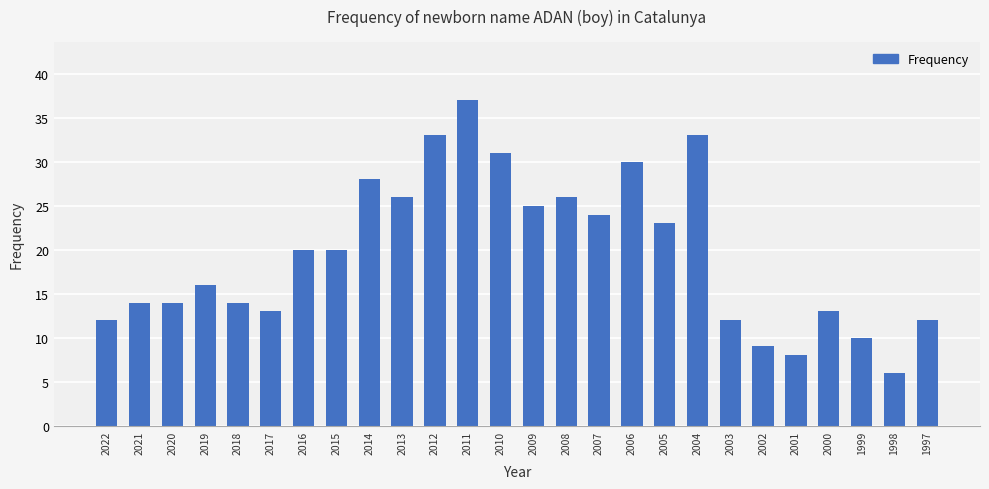

Reading left to right, list all the values displayed in this chart.

2022=12	2021=14	2020=14	2019=16	2018=14	2017=13	2016=20	2015=20	2014=28	2013=26	2012=33	2011=37	2010=31	2009=25	2008=26	2007=24	2006=30	2005=23	2004=33	2003=12	2002=9	2001=8	2000=13	1999=10	1998=6	1997=12